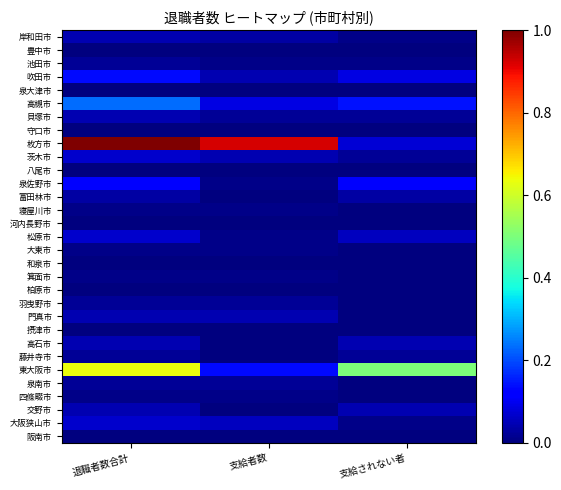

Which has a higher value, 支給されない者 or 支給者数?

支給者数